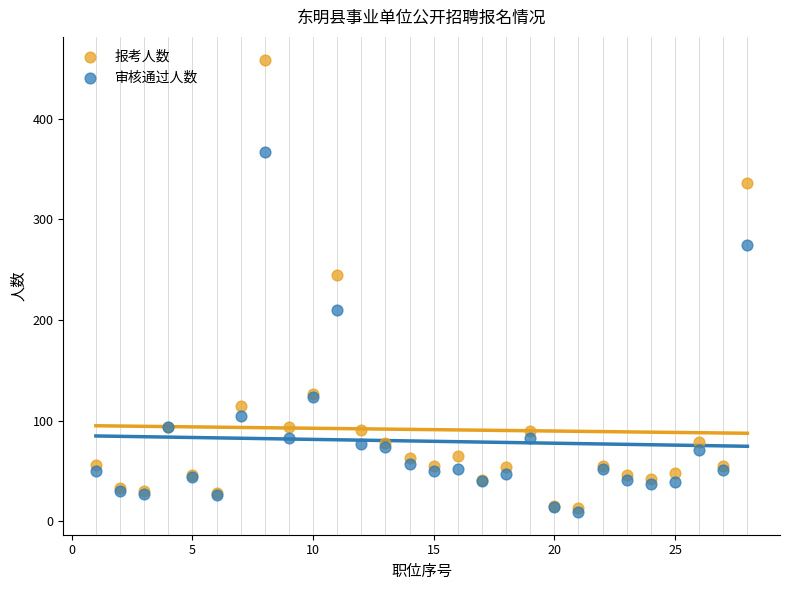

Which series contains the highest Y value?

报考人数